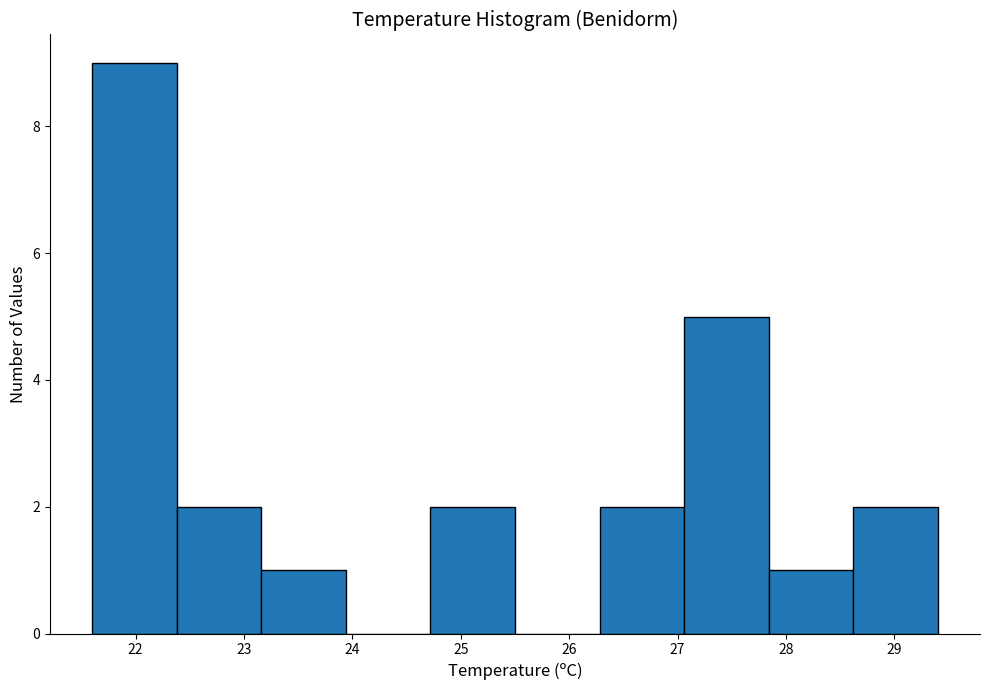

Reading left to right, list every bar in this chart as the range it spans on the x-axis followed by its height. Neither the bar edges nor the heights are printed on the chart, so give them approximately, as read against the axes.

21.60 to 22.38: 9
22.38 to 23.16: 2
23.16 to 23.94: 1
23.94 to 24.72: 0
24.72 to 25.50: 2
25.50 to 26.28: 0
26.28 to 27.06: 2
27.06 to 27.84: 5
27.84 to 28.62: 1
28.62 to 29.40: 2